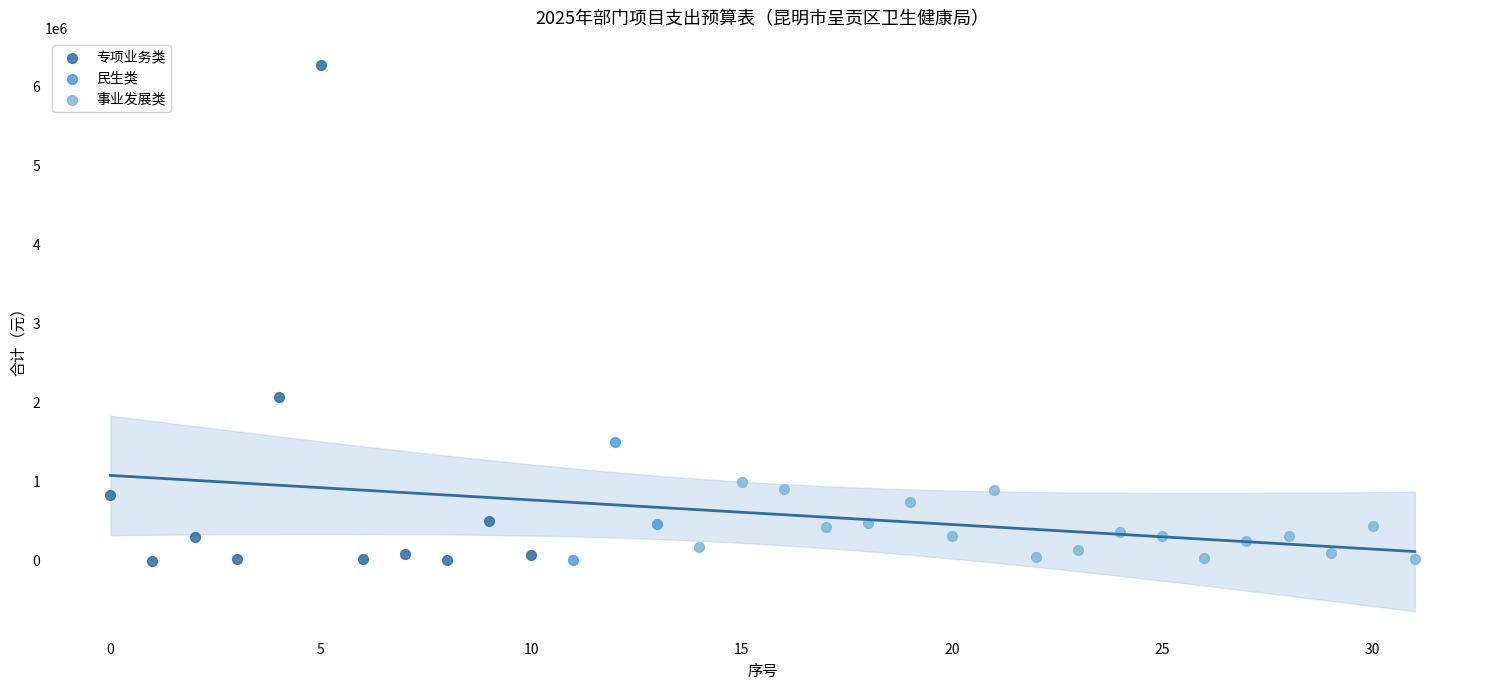

Which series contains the highest Y value?

专项业务类